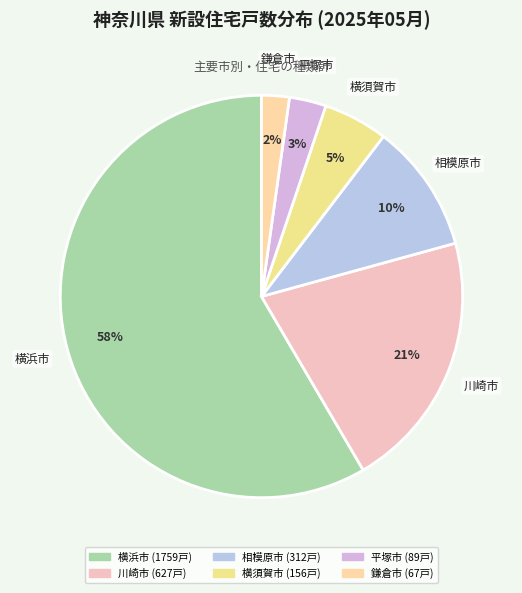

Count the number of slices in the pie.

6